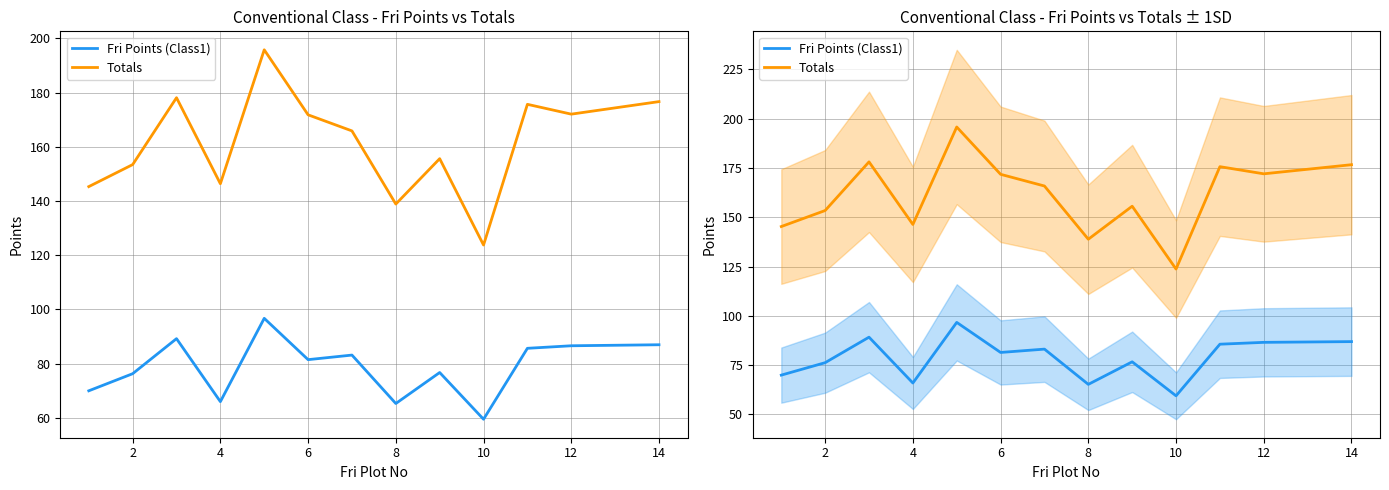

What is the difference between the maximum and second lowest values in the Fri Points (Class1) series?

31.4